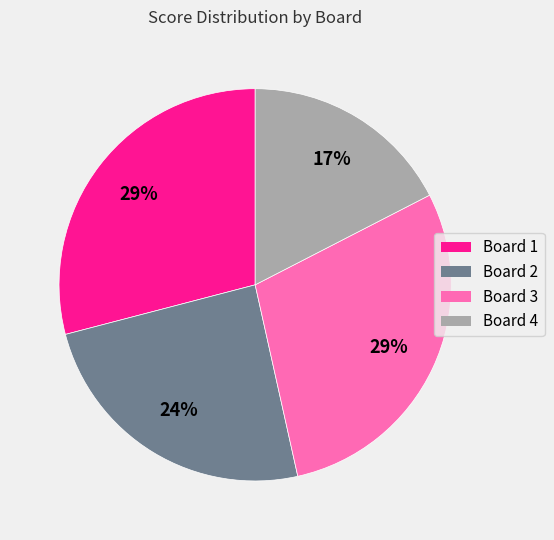

Do Board 2 and Board 1 together represent more than half of the pie?

Yes